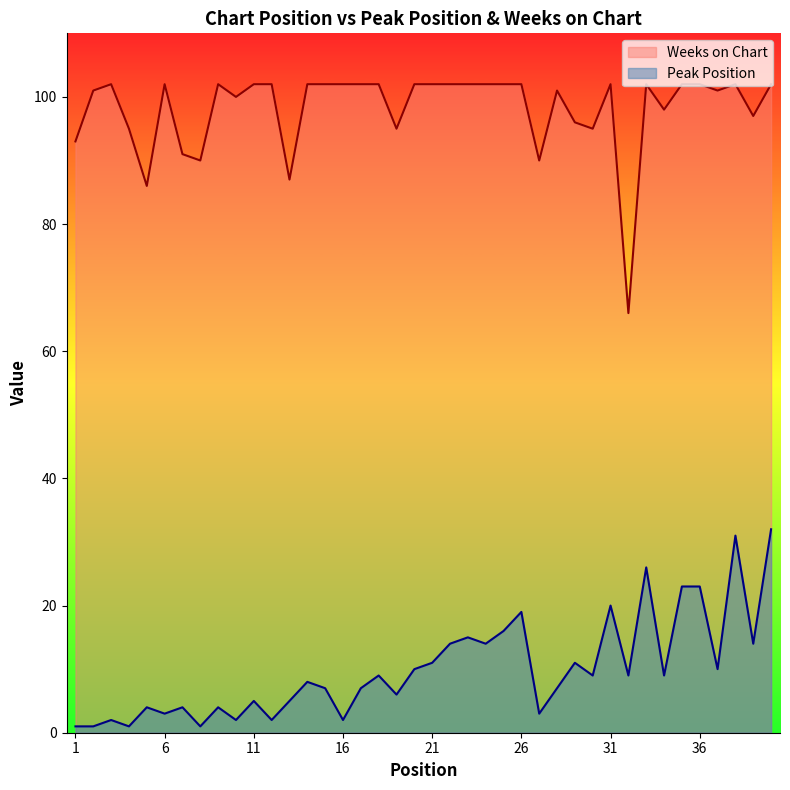

At which category is the sum across all series the highest?

40